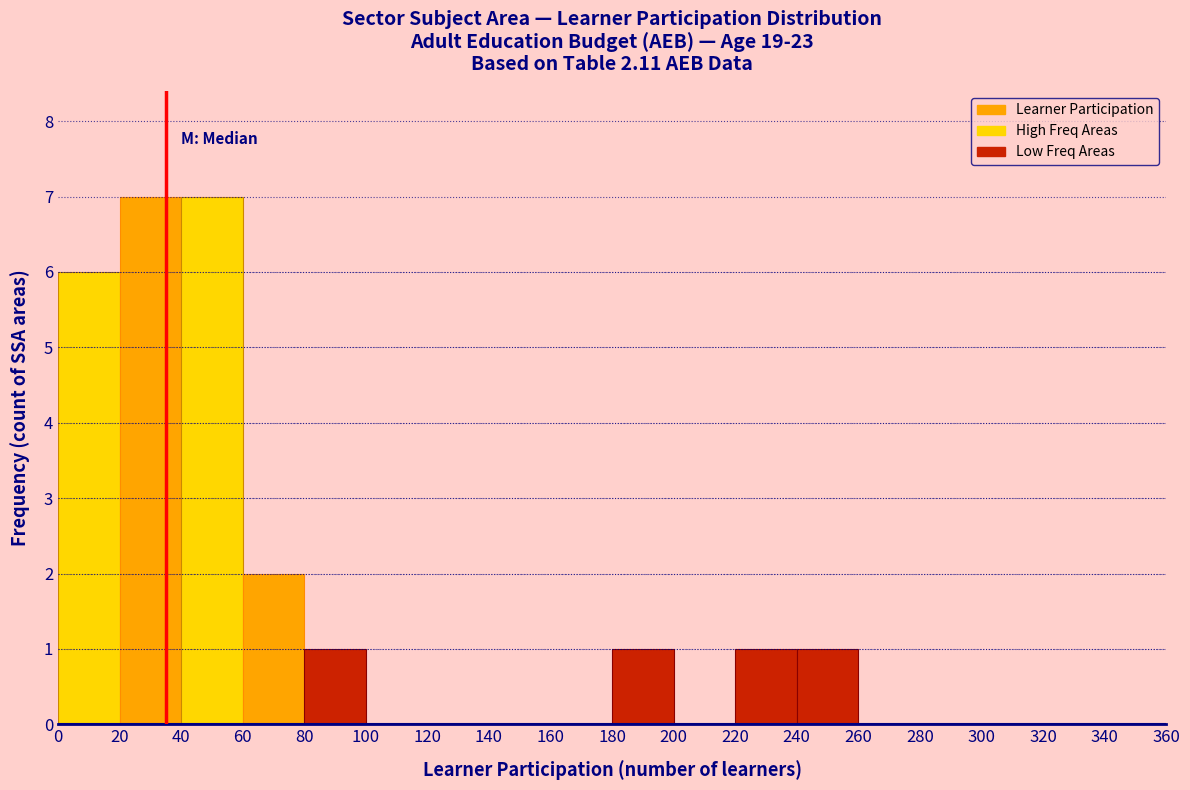

Reading left to right, list every bar in this chart as the range it spans on the x-axis followed by its height. The values are not printed on the chart, so give them approximately, as read against the axis.

0 to 20: 6
20 to 40: 7
40 to 60: 7
60 to 80: 2
80 to 100: 1
100 to 120: 0
120 to 140: 0
140 to 160: 0
160 to 180: 0
180 to 200: 1
200 to 220: 0
220 to 240: 1
240 to 260: 1
260 to 280: 0
280 to 300: 0
300 to 320: 0
320 to 340: 0
340 to 360: 0